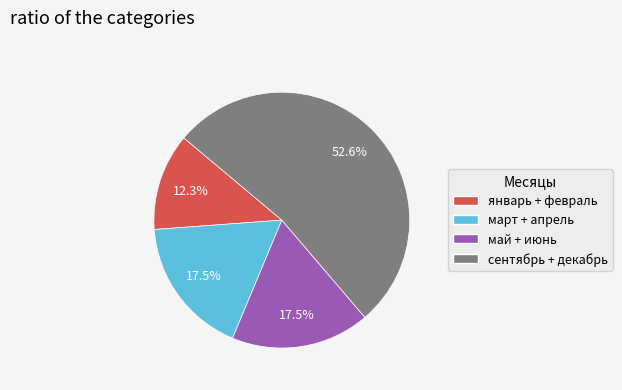

Is there a majority slice in this chart?

Yes